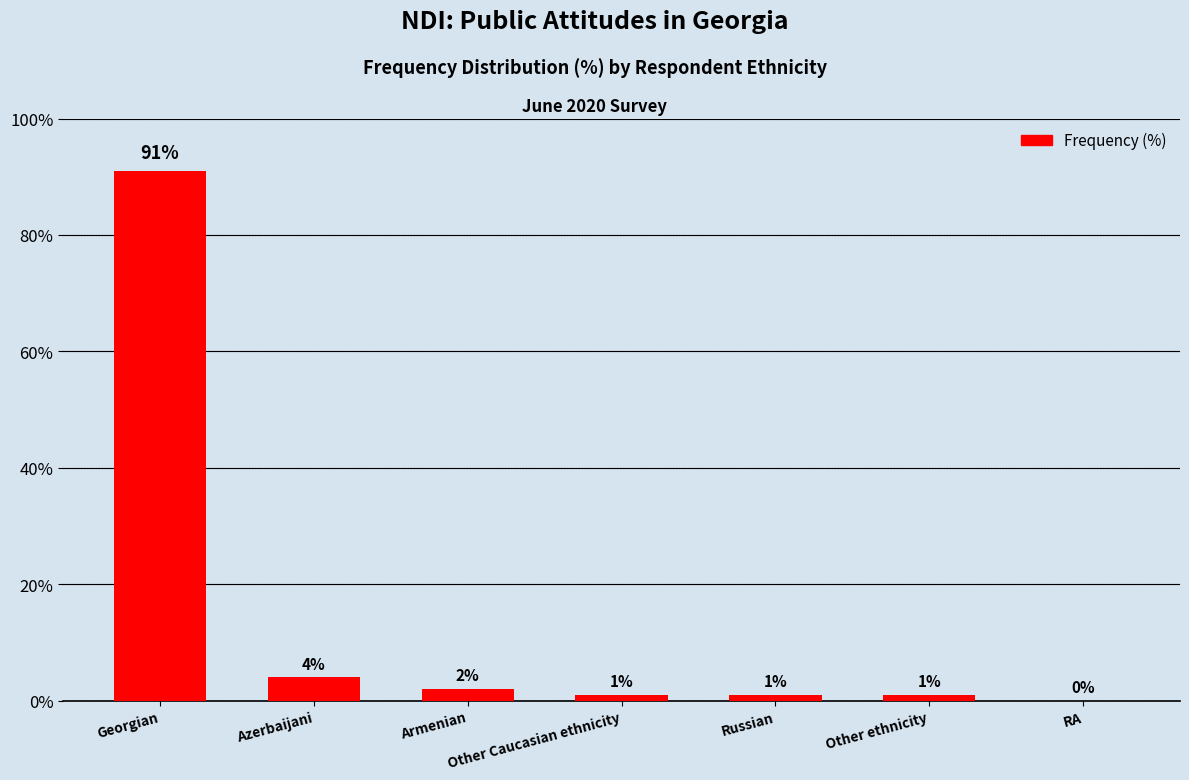

Reading left to right, extract all data points from this chart.

91	4	2	1	1	1	0